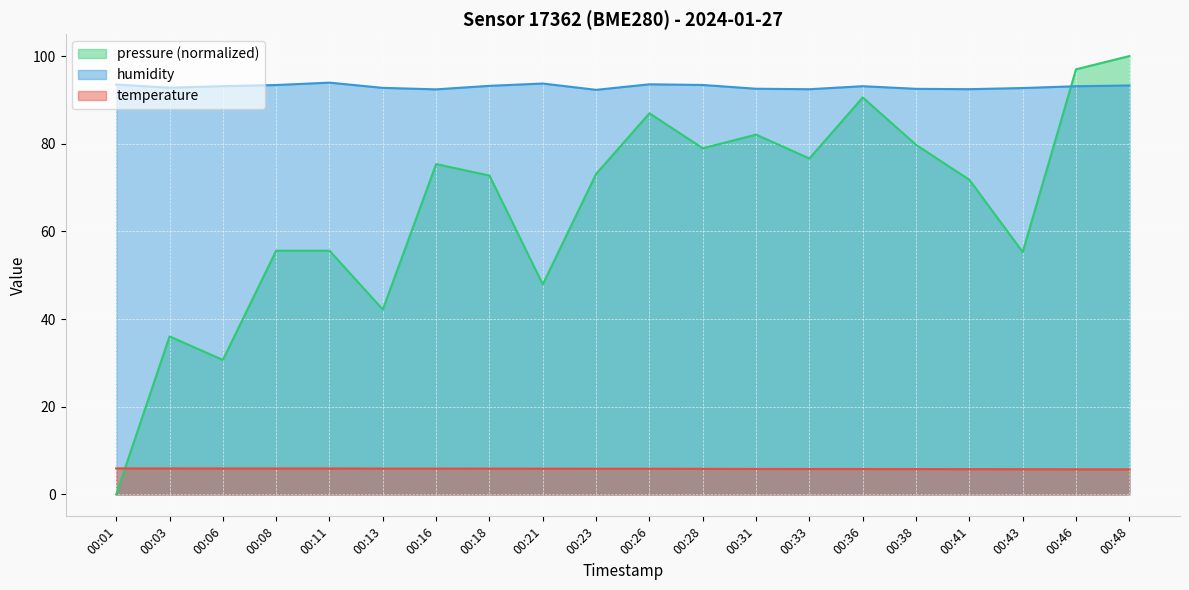

The temperature series shows 5.9 at 00:16. True or false?

True